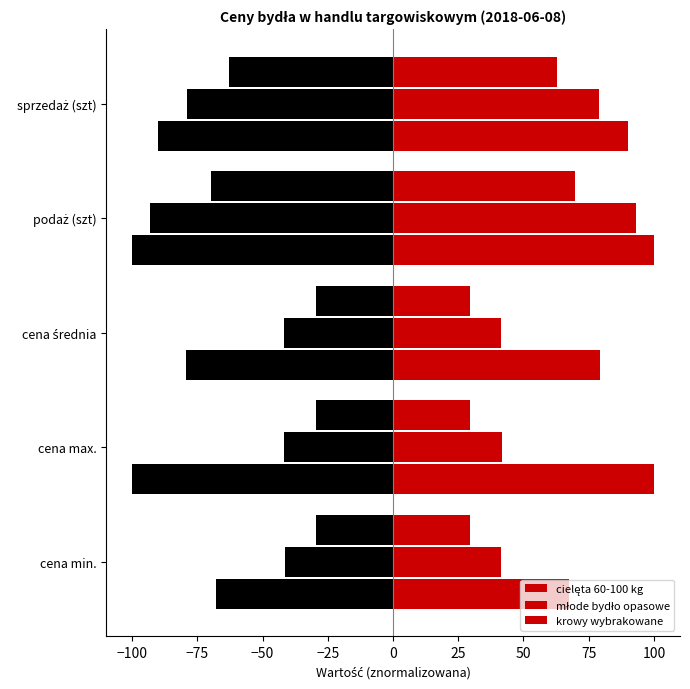

The value of cielęta 60-100 kg at sprzedaż (szt) is 90.1. True or false?

True